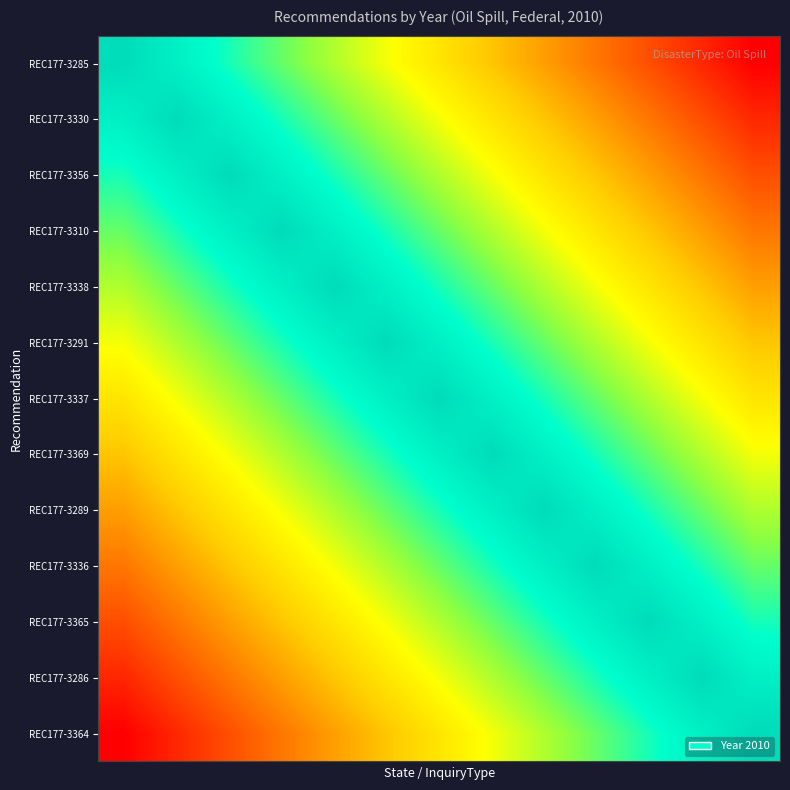

What is the minimum value shown in the chart?

2004.0